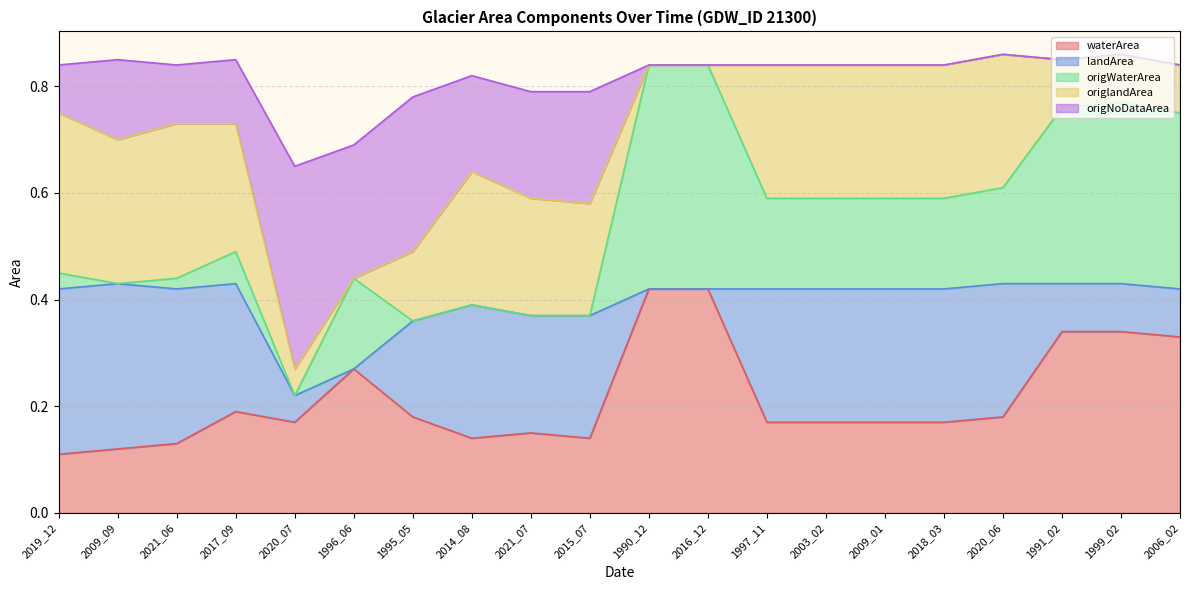

Between which two adjacent categories do landArea and origNoDataArea first intersect?

2017_09 and 2020_07